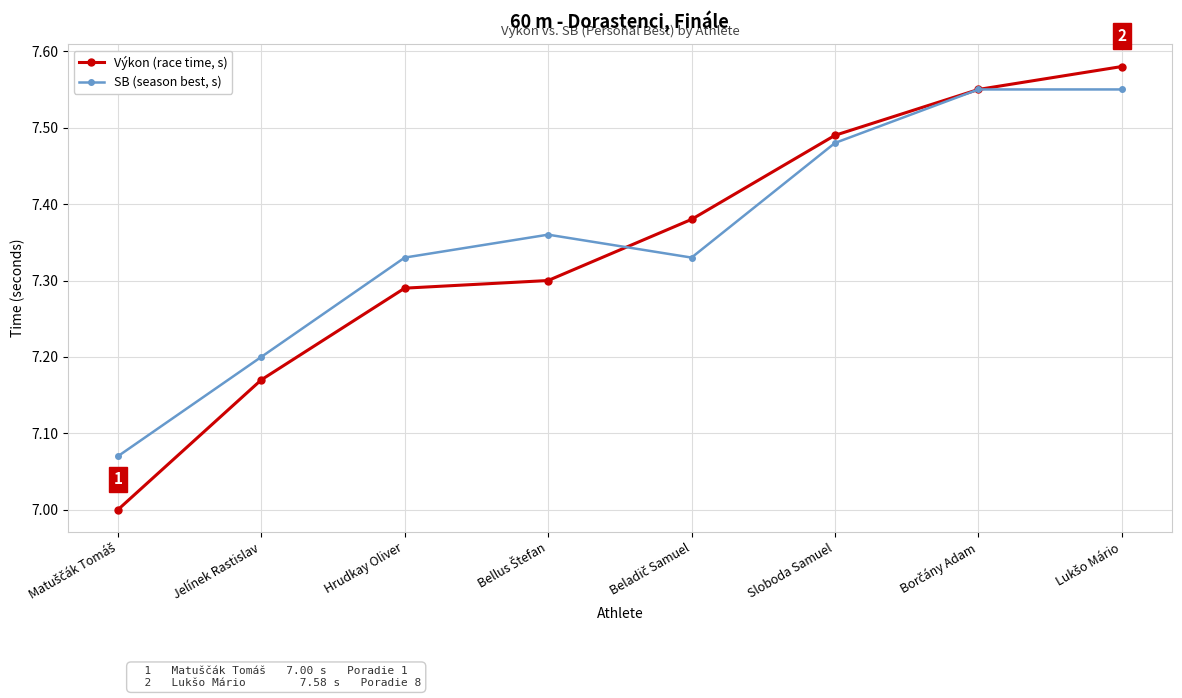

The value of Výkon (race time, s) at Jelínek Rastislav is 7.2. True or false?

True